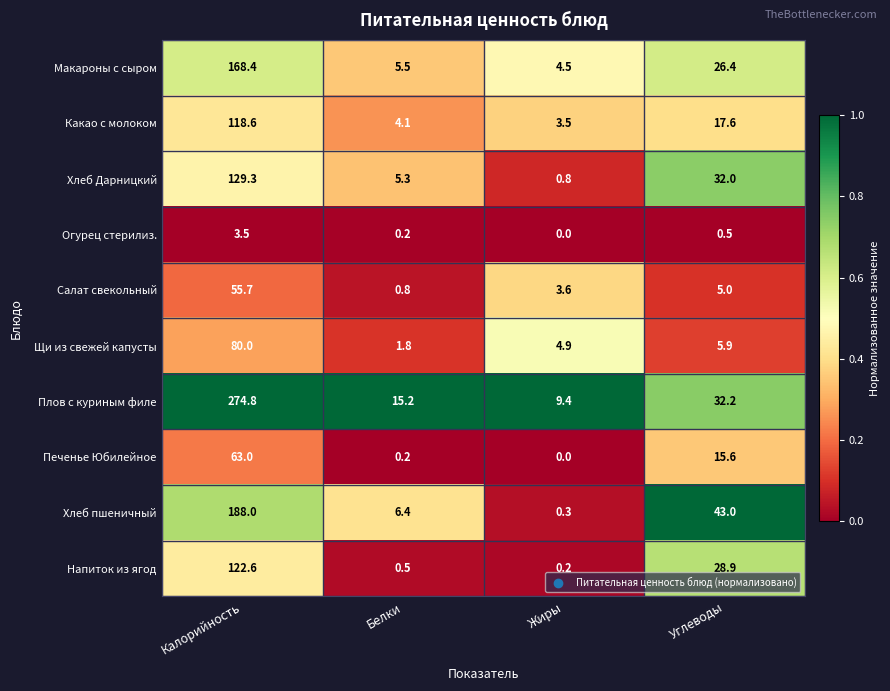

How many series are shown in this chart?

10